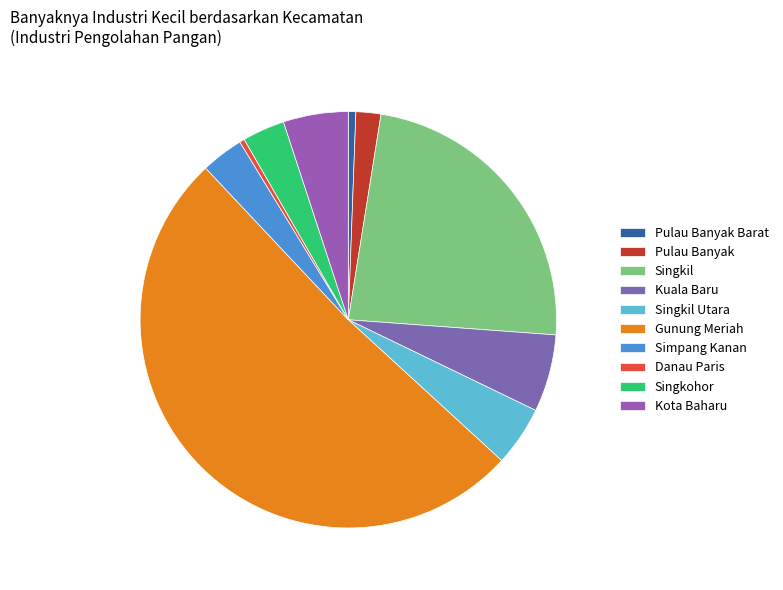

How many slices are in this pie chart?

10